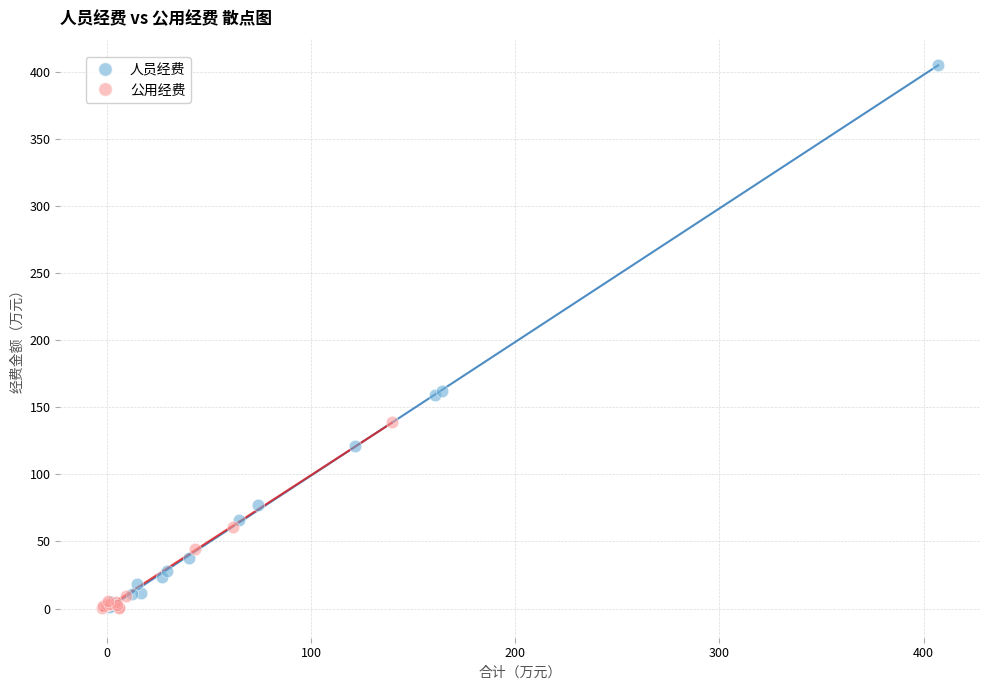

Which series contains the highest Y value?

人员经费